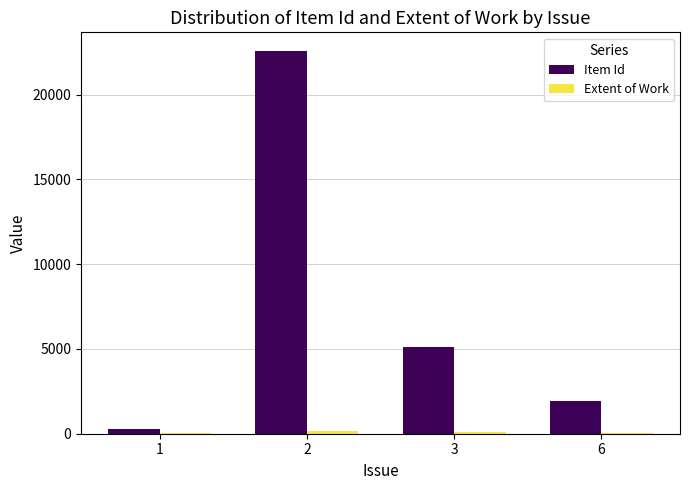

Are the bars grouped side by side (vs. stacked)?

Yes